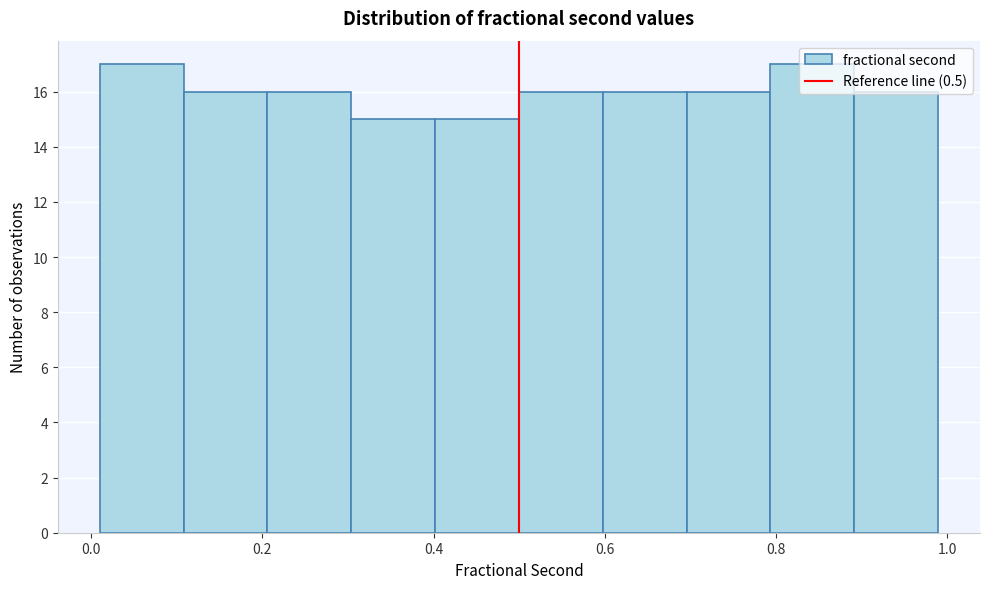

Reading left to right, list every bar in this chart as the range it spans on the x-axis followed by its height. Neither the bar edges nor the heights are printed on the chart, so give them approximately, as read against the axes.

0.02 to 0.10: 17
0.10 to 0.20: 16
0.20 to 0.30: 16
0.30 to 0.40: 15
0.40 to 0.50: 15
0.50 to 0.60: 16
0.60 to 0.70: 16
0.70 to 0.80: 16
0.80 to 0.90: 17
0.90 to 0.98: 16